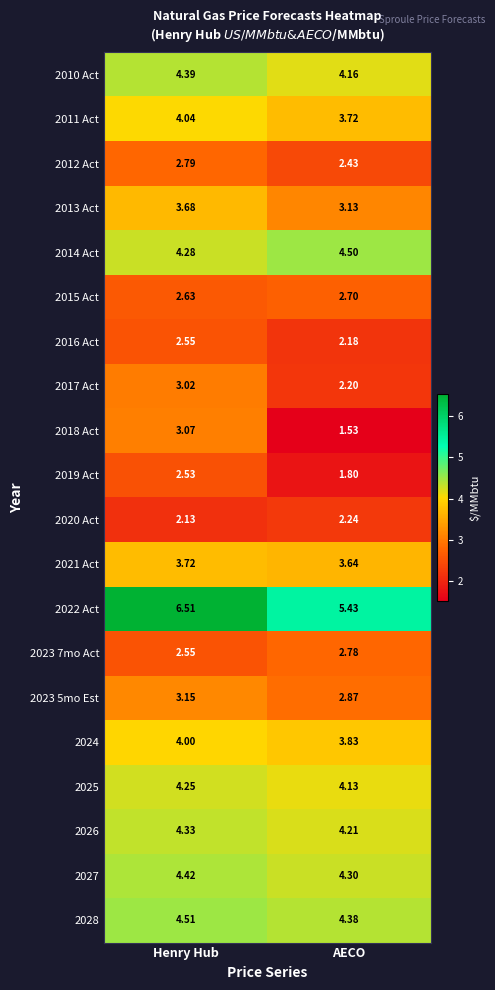

How many series are shown in this chart?

20